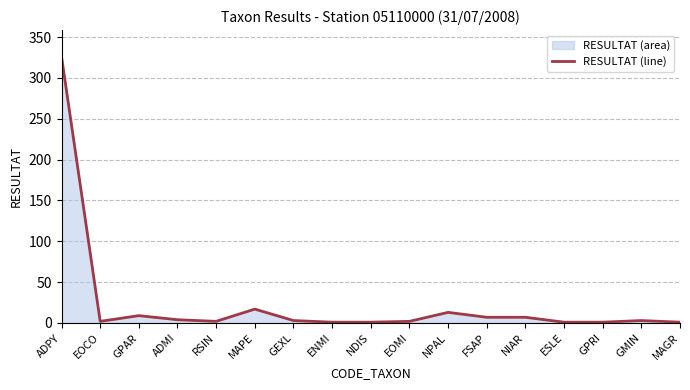

What is the smallest value displayed?

1